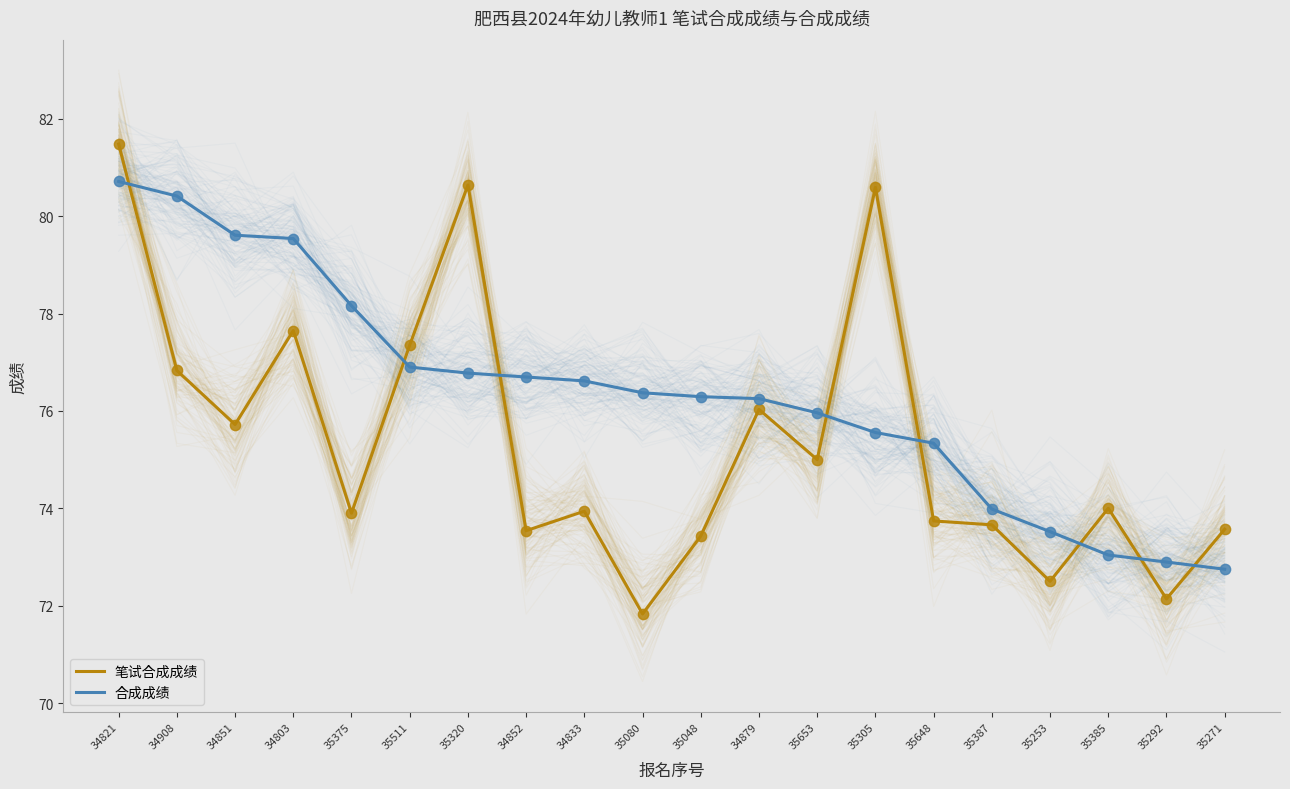

At how many categories does at least one series exceed 77?

8